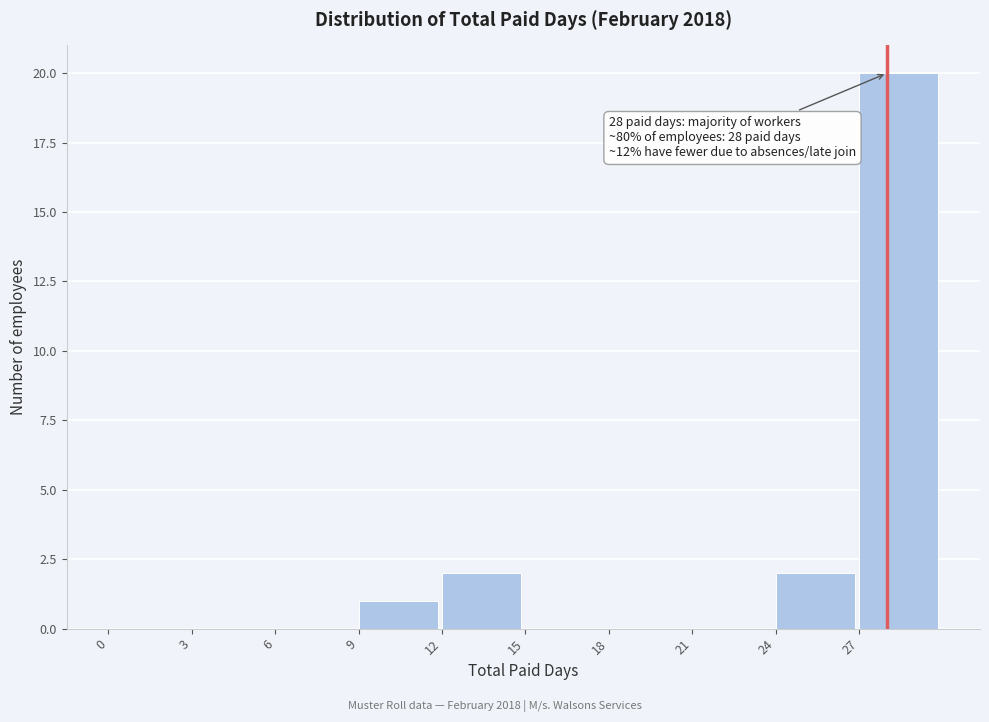

Over which range of the x-axis is the bar tallest?

27 to 30